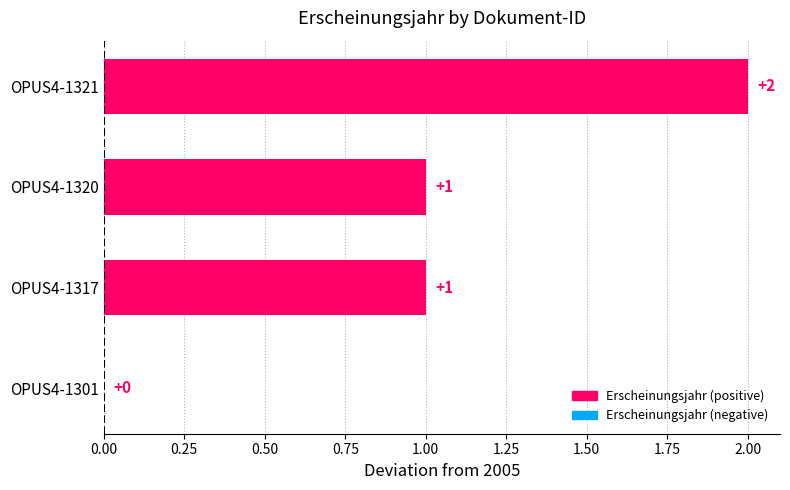

Approximately how many times larger is the value at OPUS4-1321 compared to OPUS4-1317?

2.0